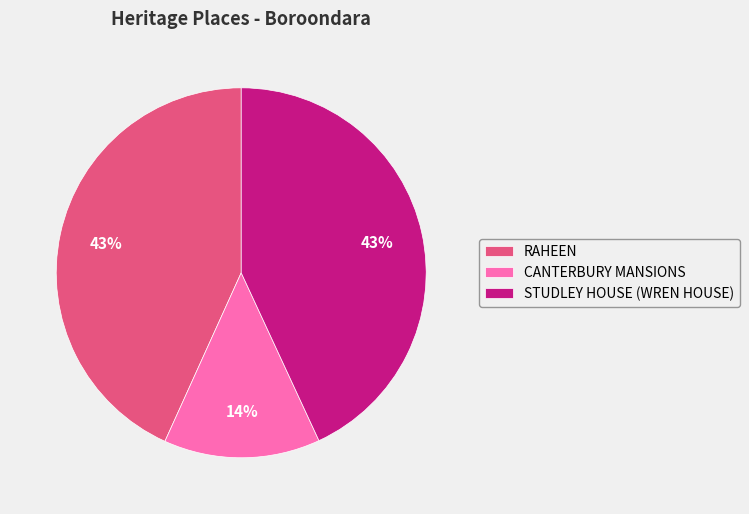

What is the ratio of the value at RAHEEN to the value at STUDLEY HOUSE (WREN HOUSE)?

1.0